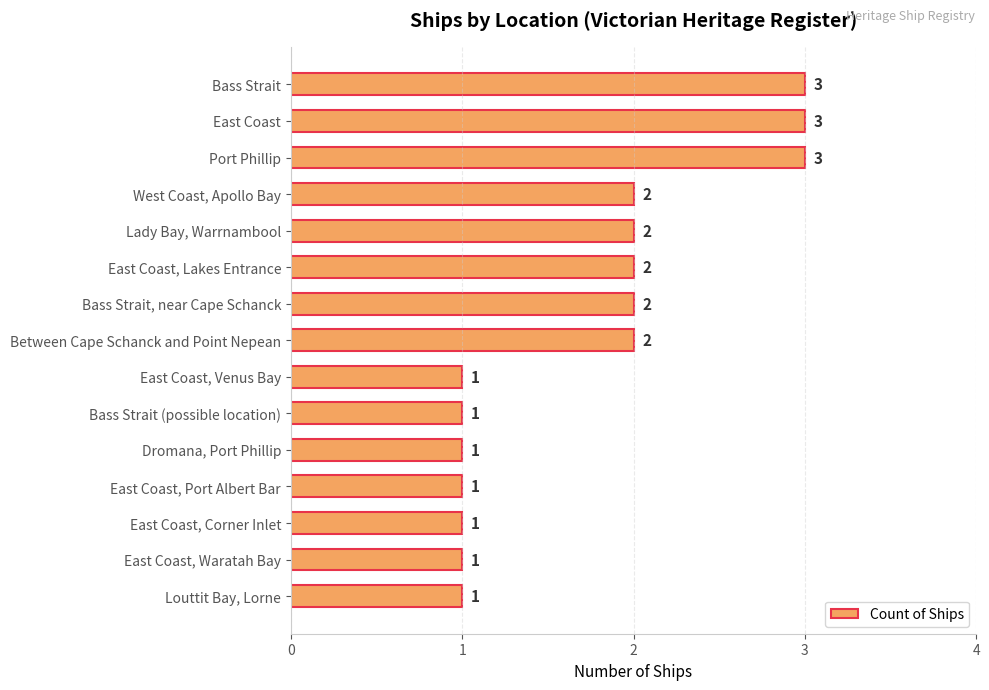

The chart shows a value of 2 at Bass Strait, near Cape Schanck. True or false?

True